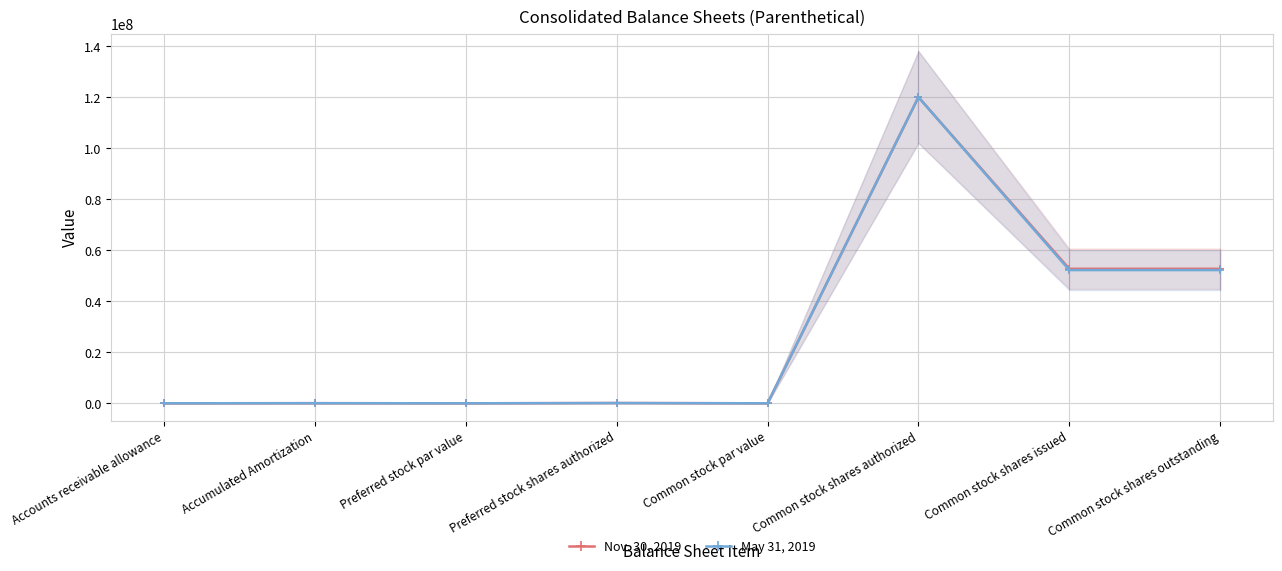

Where is the first local minimum for Nov. 30, 2019?

Preferred stock par value